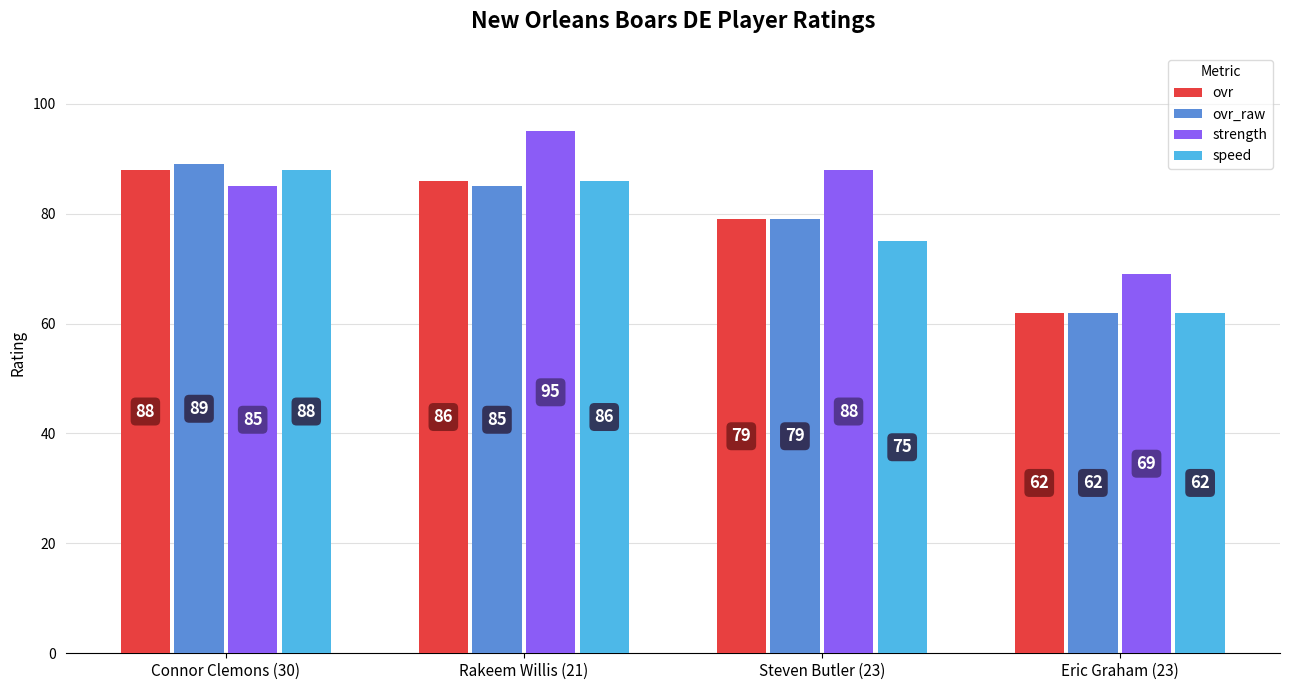

Rank the categories by speed value from lowest to highest.

Eric Graham (23), Steven Butler (23), Rakeem Willis (21), Connor Clemons (30)